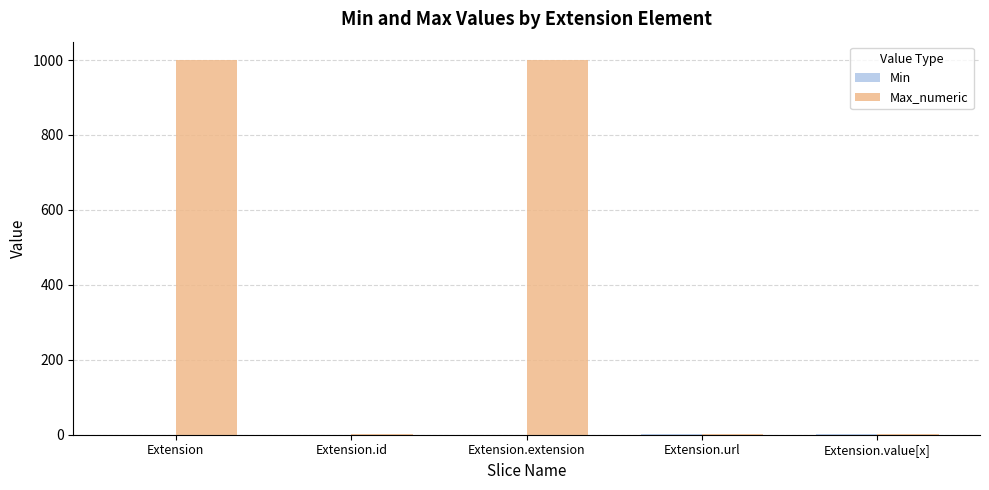

Which series has the largest total across all categories?

Max_numeric